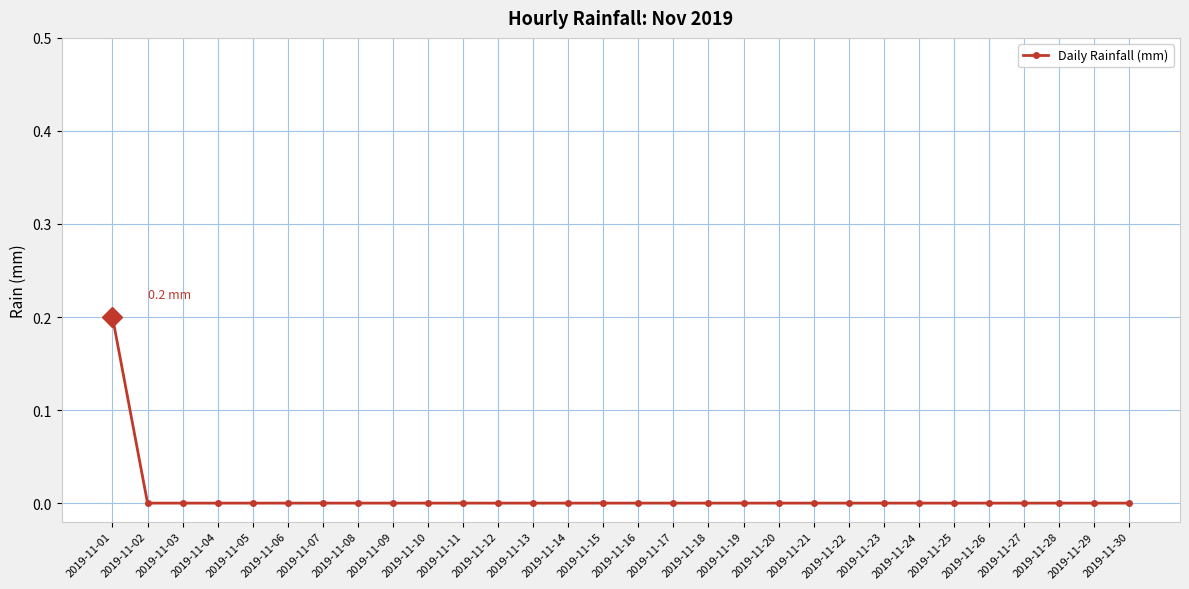

The value at 2019-11-09 is -0.1. True or false?

False